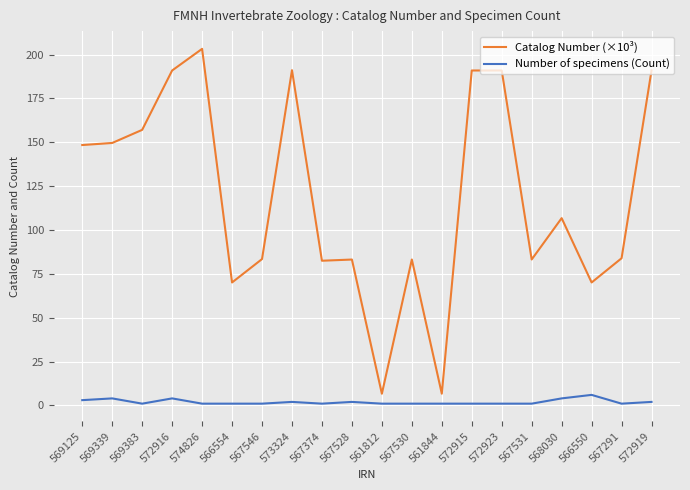

How many interior local valleys does the Catalog Number (×10³) series have?

6